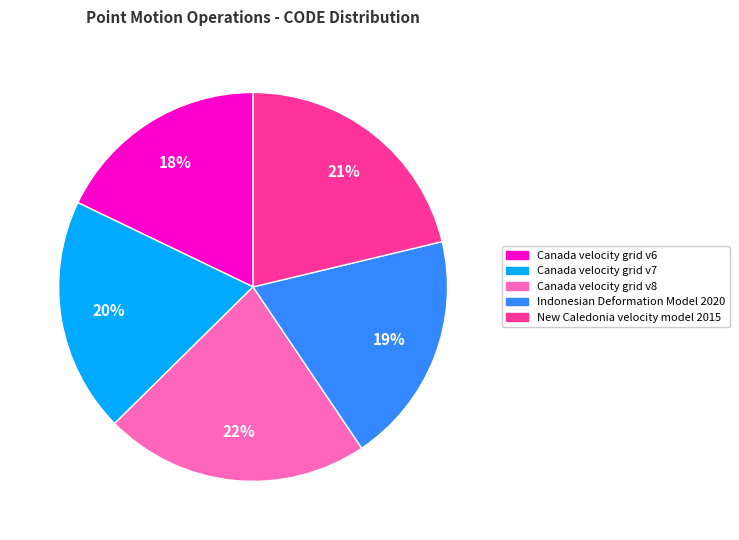

Between Indonesian Deformation Model 2020 and Canada velocity grid v8, which is larger?

Canada velocity grid v8